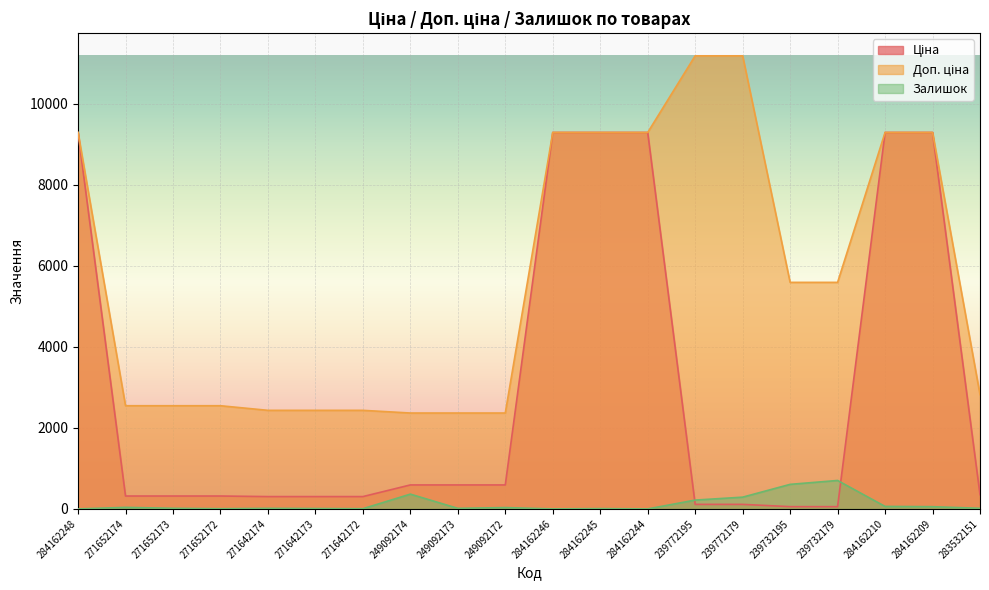

Which series changed the most between 271642174 and 249092172?

Ціна